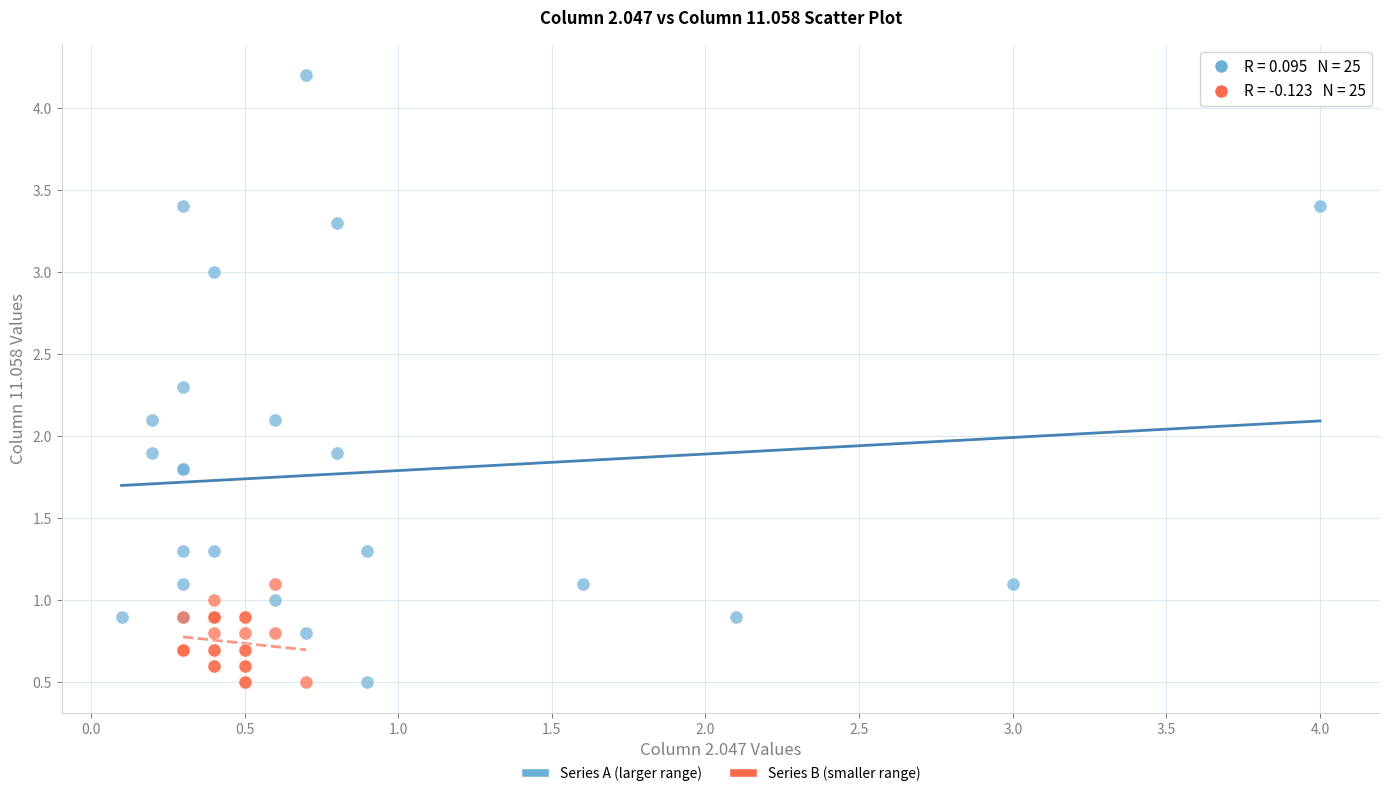

What are all the series names shown in the legend?

Series A (larger range), Series B (smaller range)